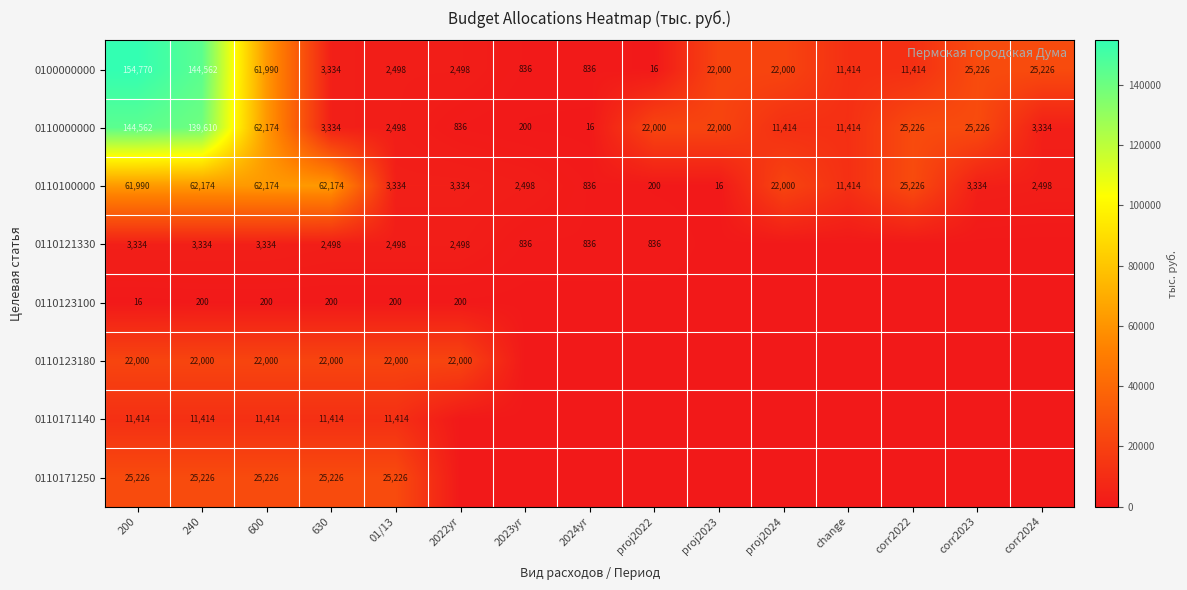

The 0110123100 series shows 200 at 630. True or false?

True